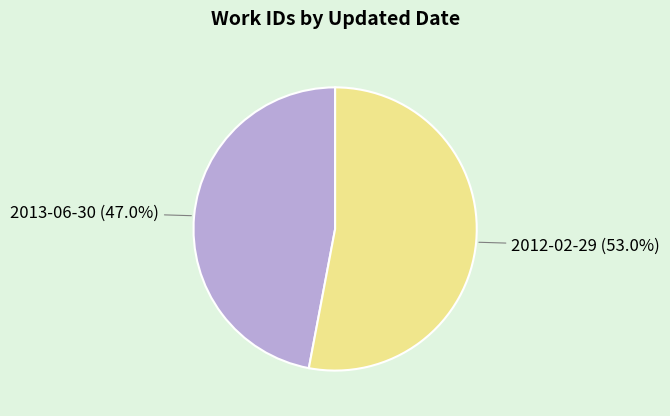

How many slices are in this pie chart?

2